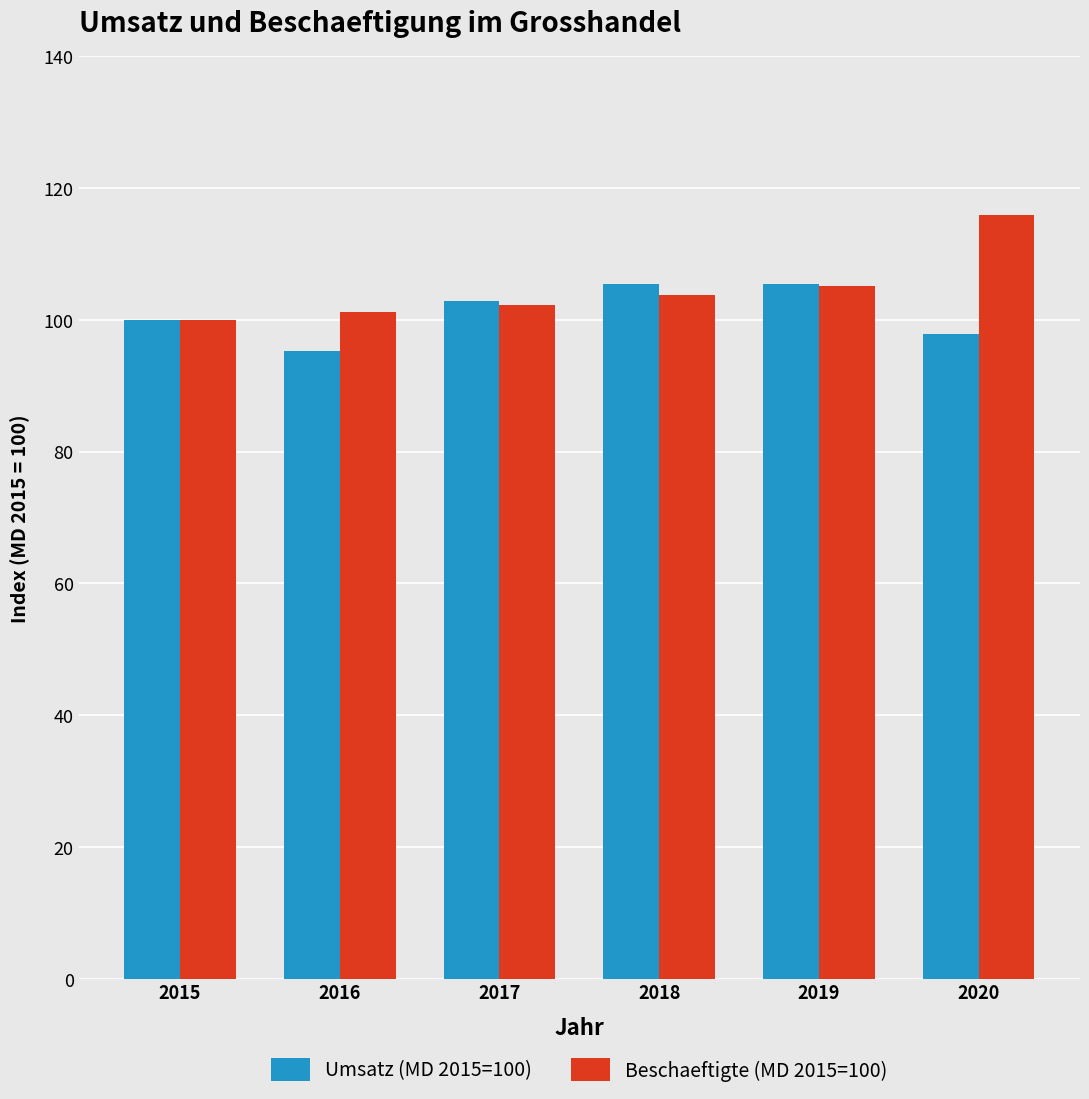

At which category does the chart reach its minimum across all series?

2016